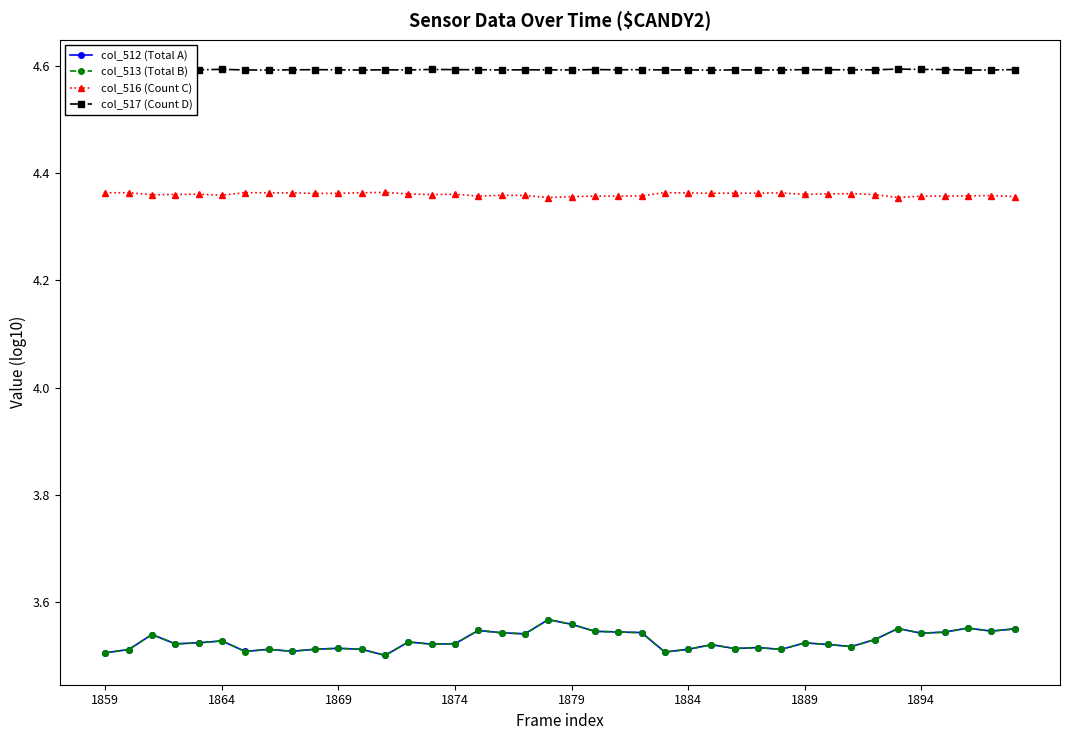

True or false: col_516 (Count C) has more than 1 points higher than both neighbors.

True